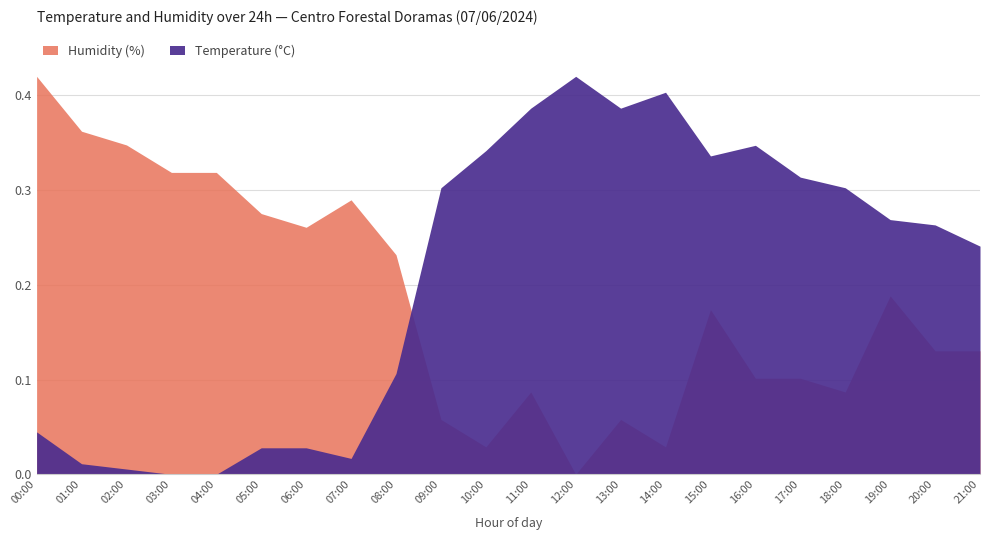

What is the label of the 21st point from the left?

20:00